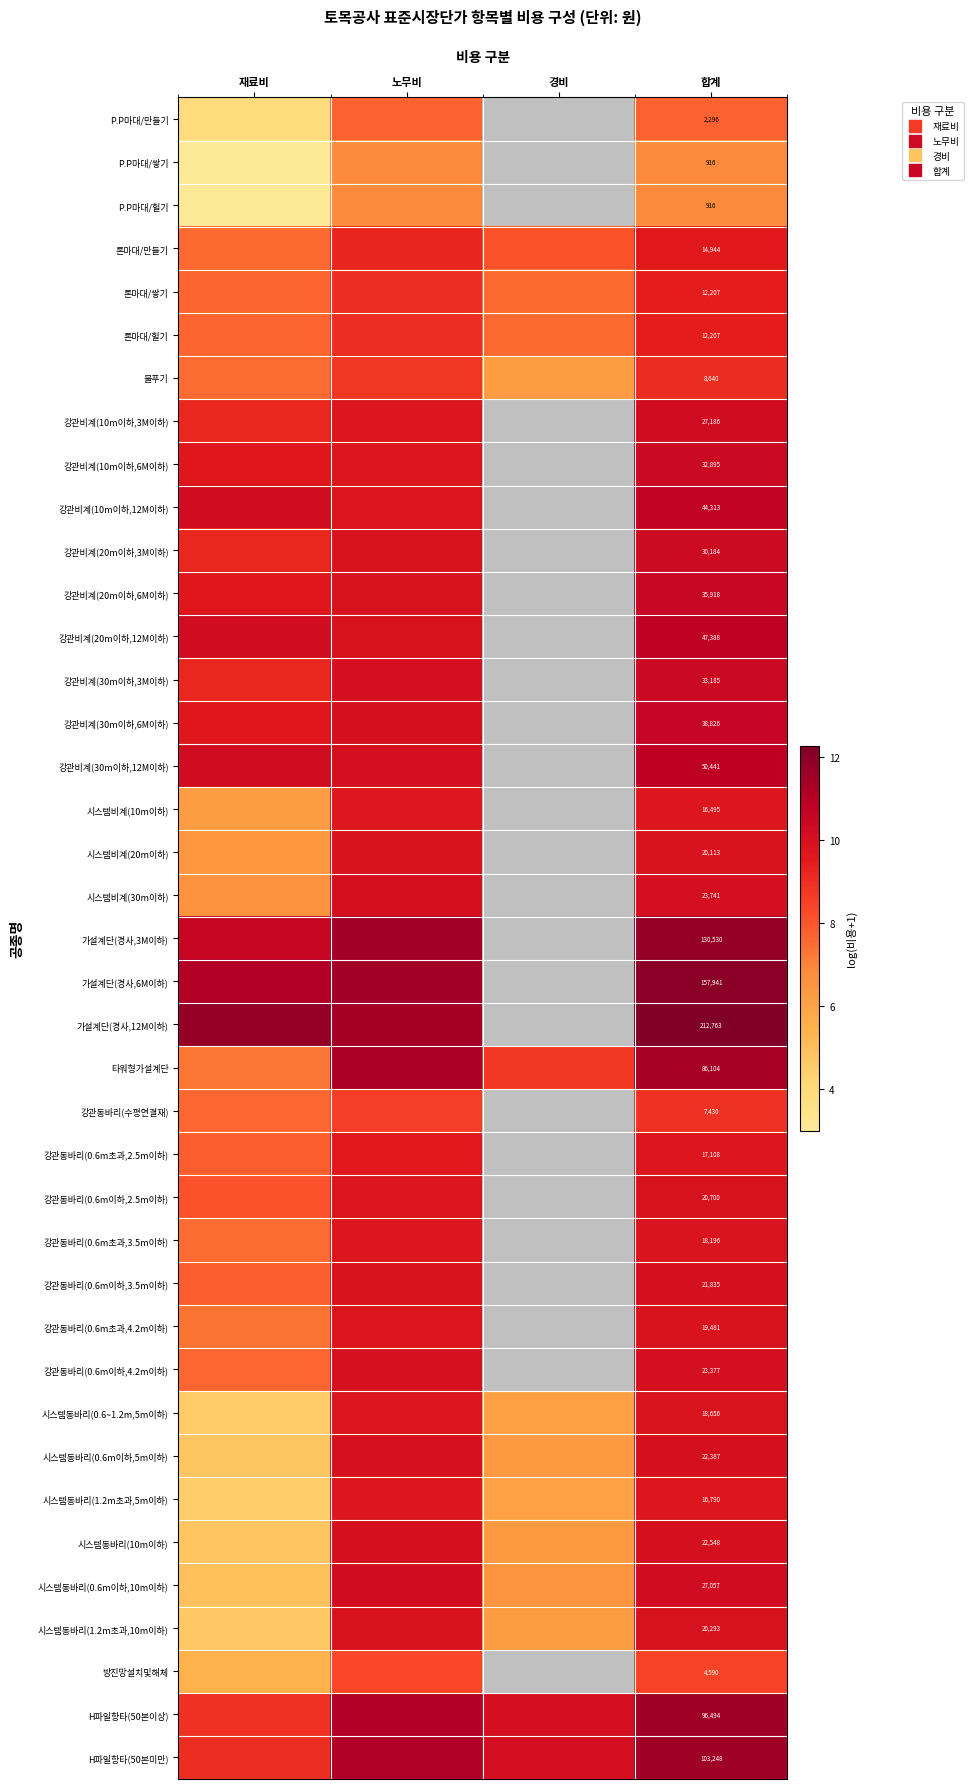

At how many categories does at least one series exceed 11?

3